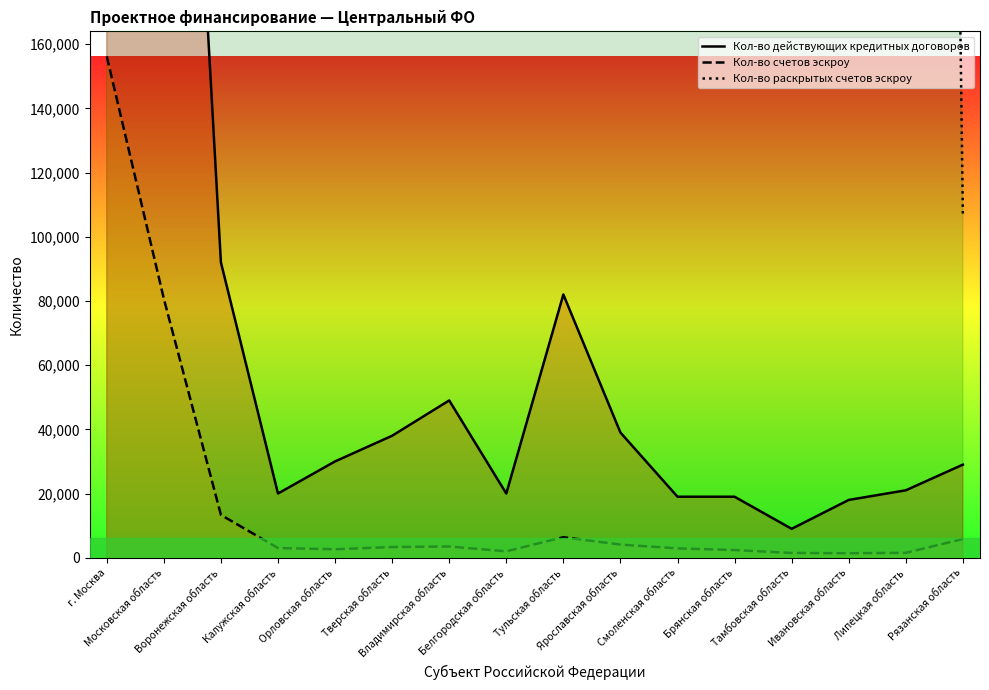

At which label does Кол-во действующих кредитных договоров first exceed 30000?

г. Москва